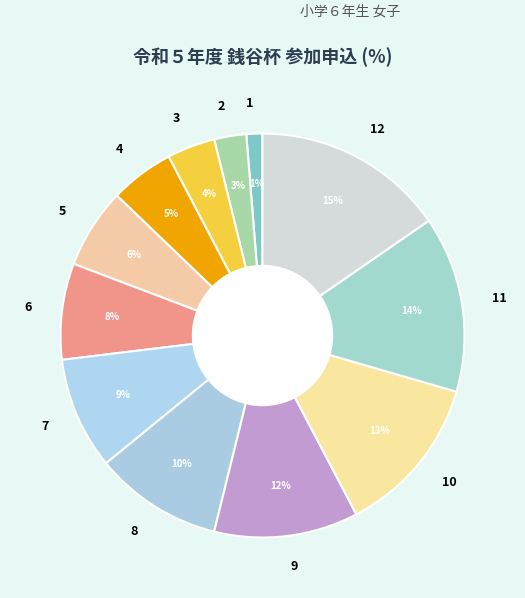

To the nearest percent, what is the difference between the largest and smallest slice percentages?

14%